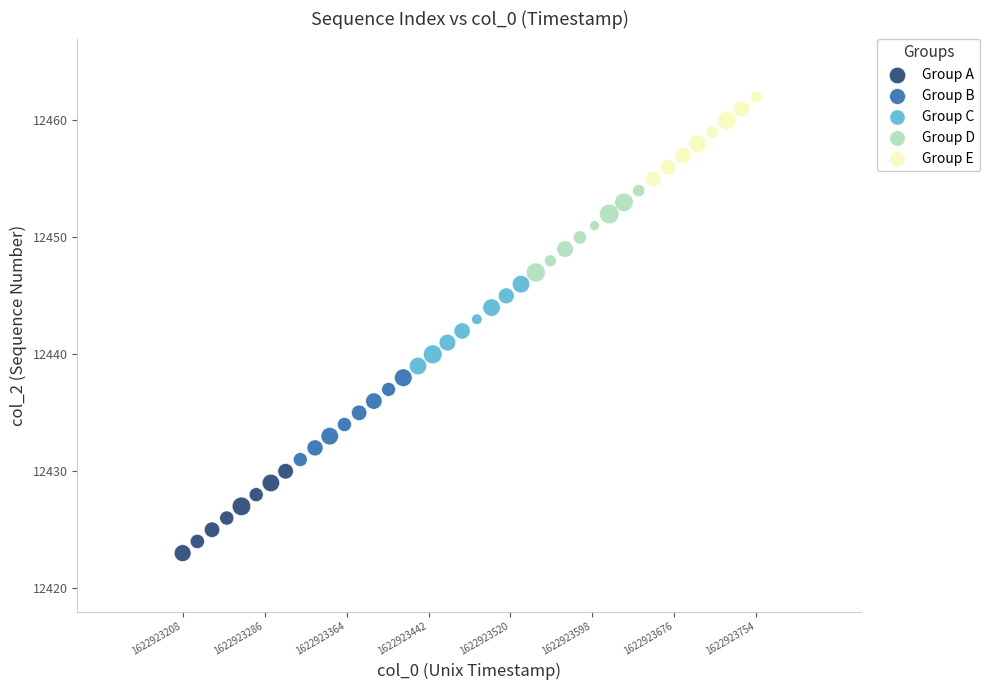

Which series reaches the maximum Y coordinate?

Group E